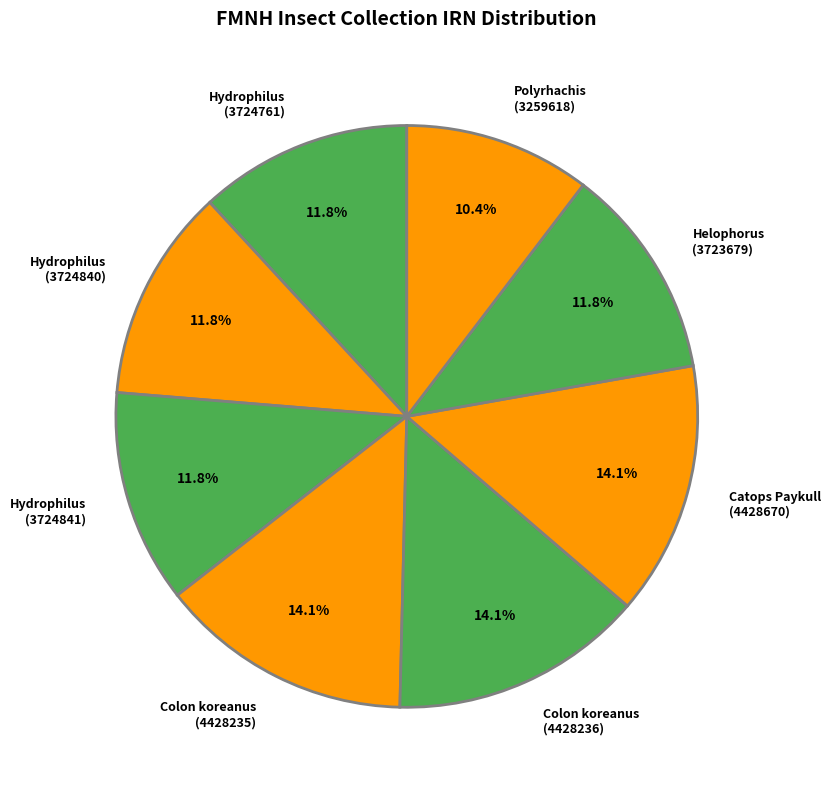

Which has a higher value, Polyrhachis
(3259618) or Catops Paykull
(4428670)?

Catops Paykull
(4428670)